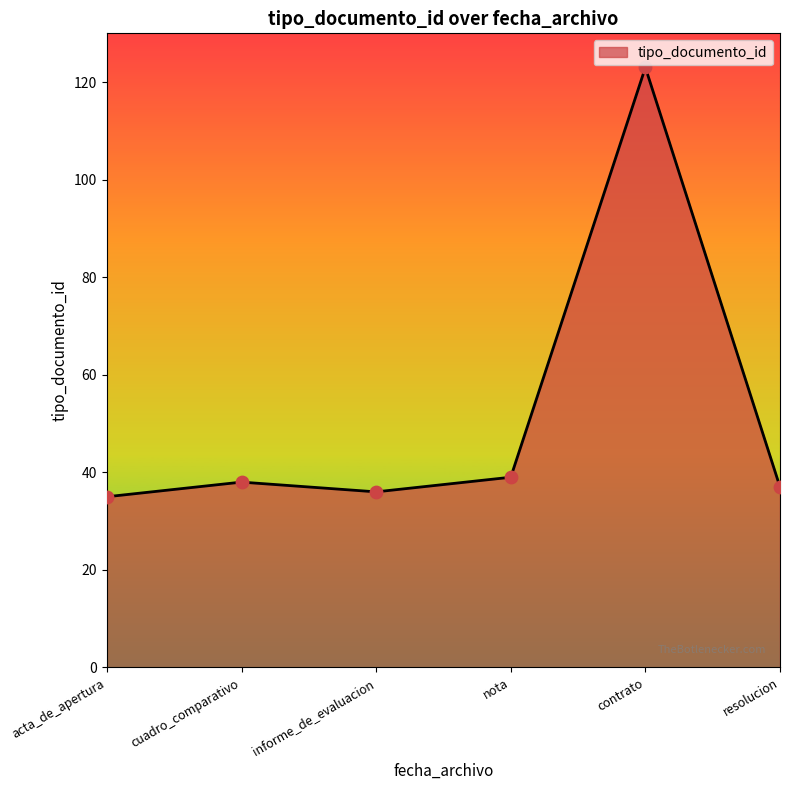

Which has a higher value, nota or contrato?

contrato